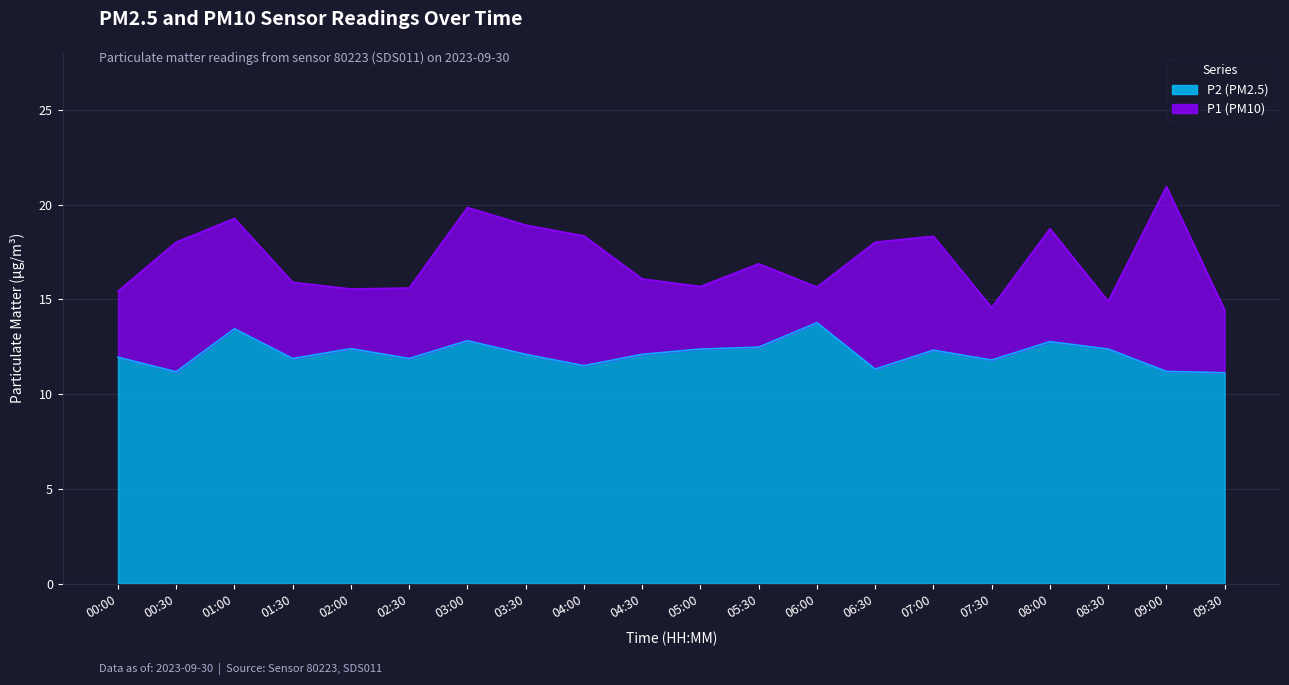

At which label is P2 closest to 12?

00:00